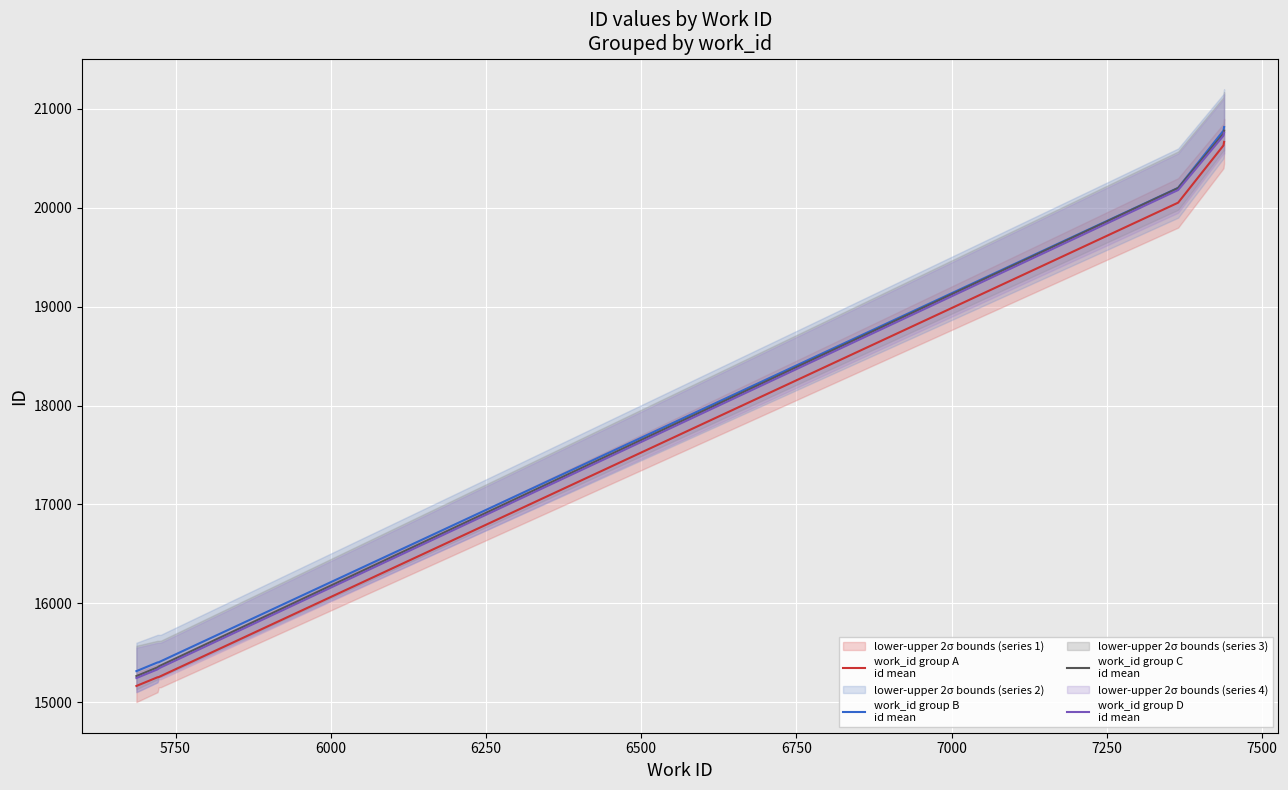

What is the average value of the work_id group A
id mean series?

17468